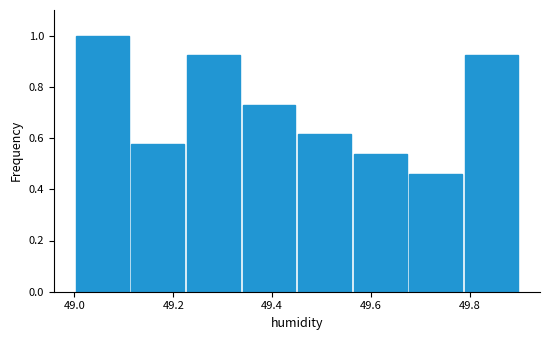

Which range on the x-axis has the tallest bar?

49.00 to 49.12